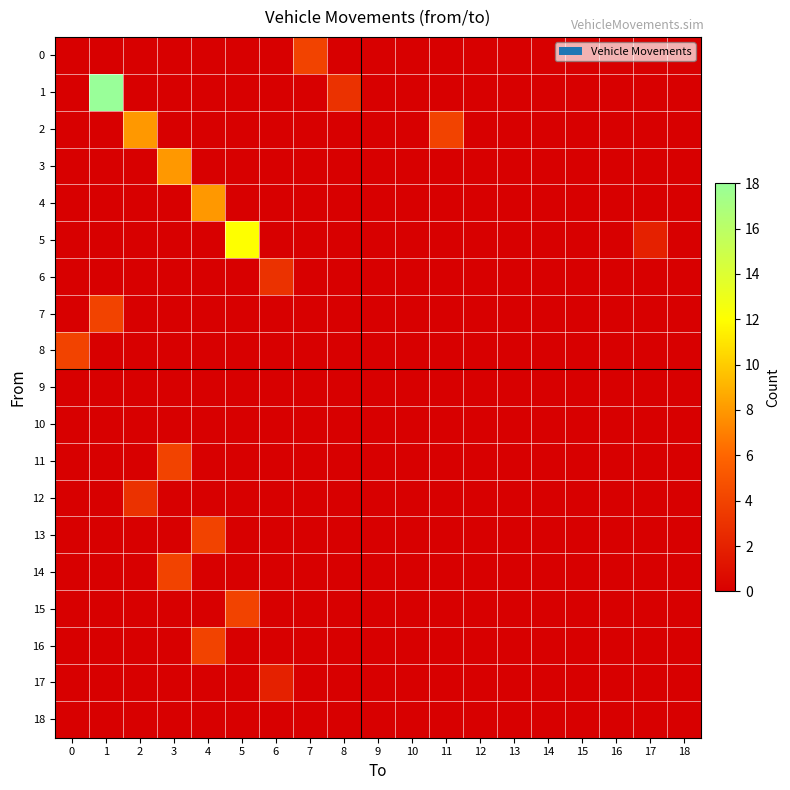

Which series has the widest spread of values?

1